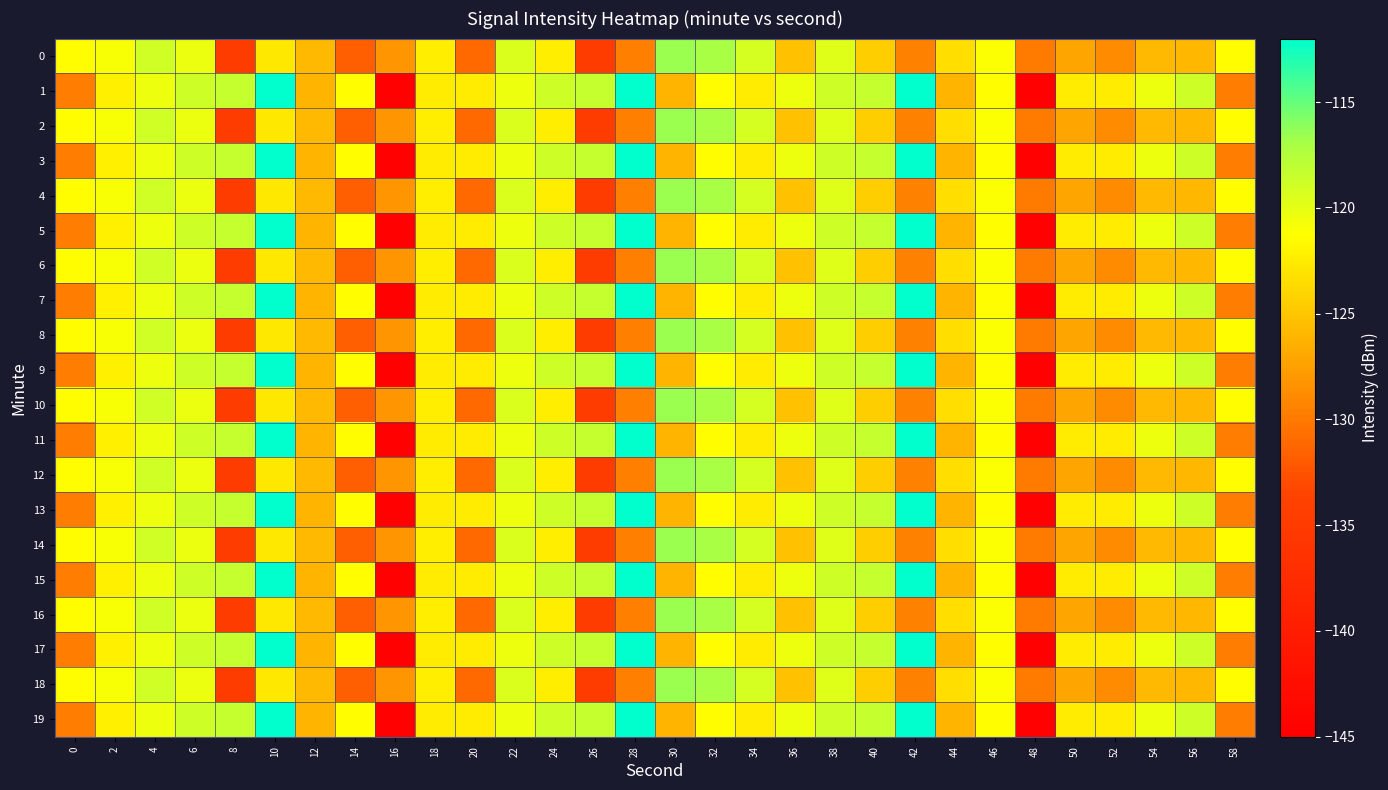

Which series has the largest total across all categories?

1